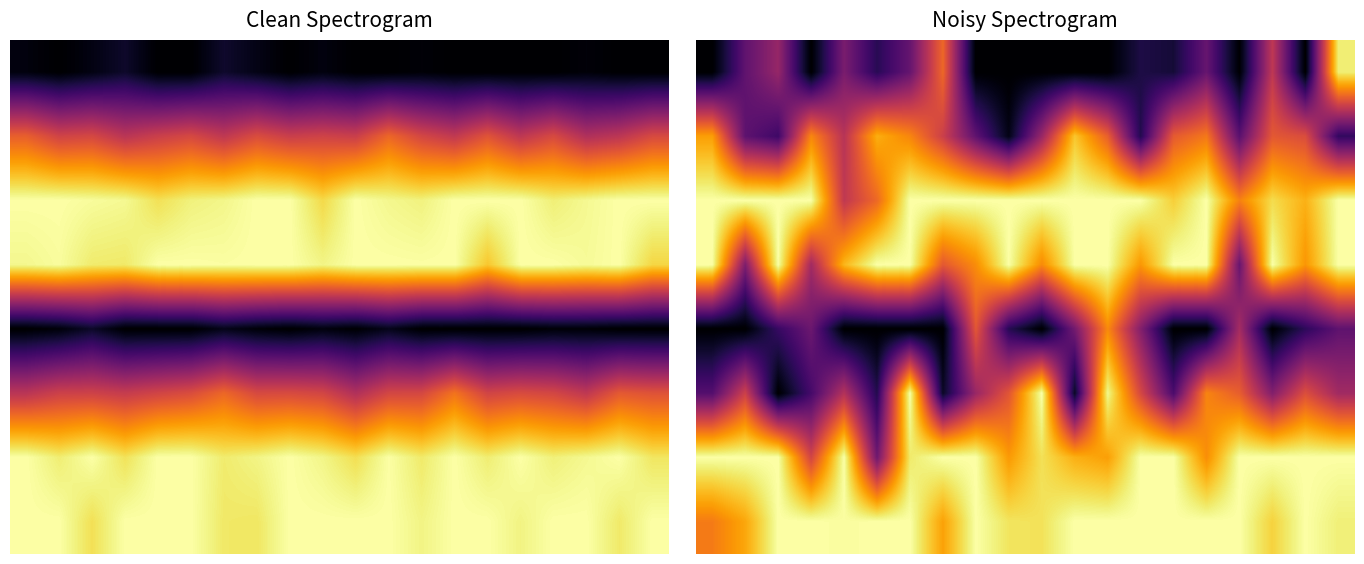

At which category is the sum across all series the highest?

12